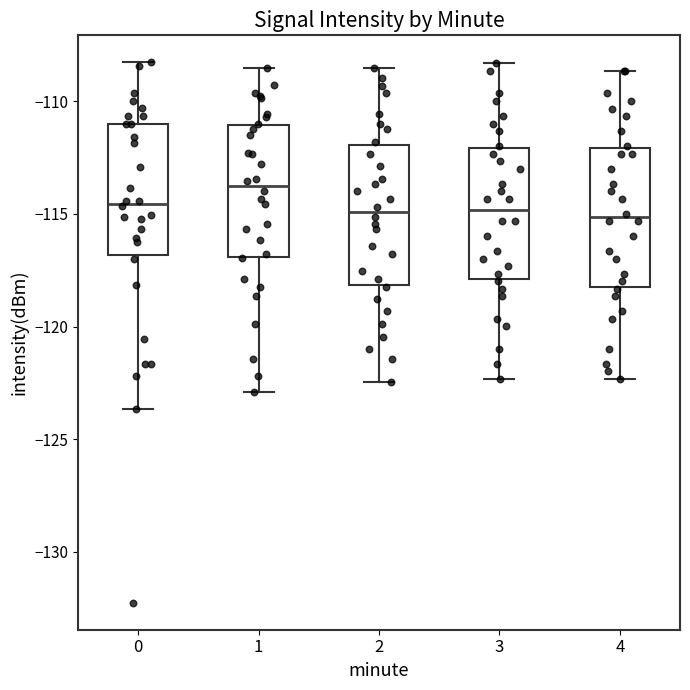

Reading left to right, read every box against the y-axis: the position of its median line, the range the box covers, and the ends of its whiskers. The values are not printed on the chart, so give them approximately, as read against the axis.

0: median -114.5, box -117.0 to -111.0, whiskers -123.5 to -108.5
1: median -114.0, box -117.0 to -111.0, whiskers -123.0 to -108.5
2: median -115.0, box -118.0 to -112.0, whiskers -122.5 to -108.5
3: median -115.0, box -118.0 to -112.0, whiskers -122.5 to -108.5
4: median -115.0, box -118.0 to -112.0, whiskers -122.5 to -108.5